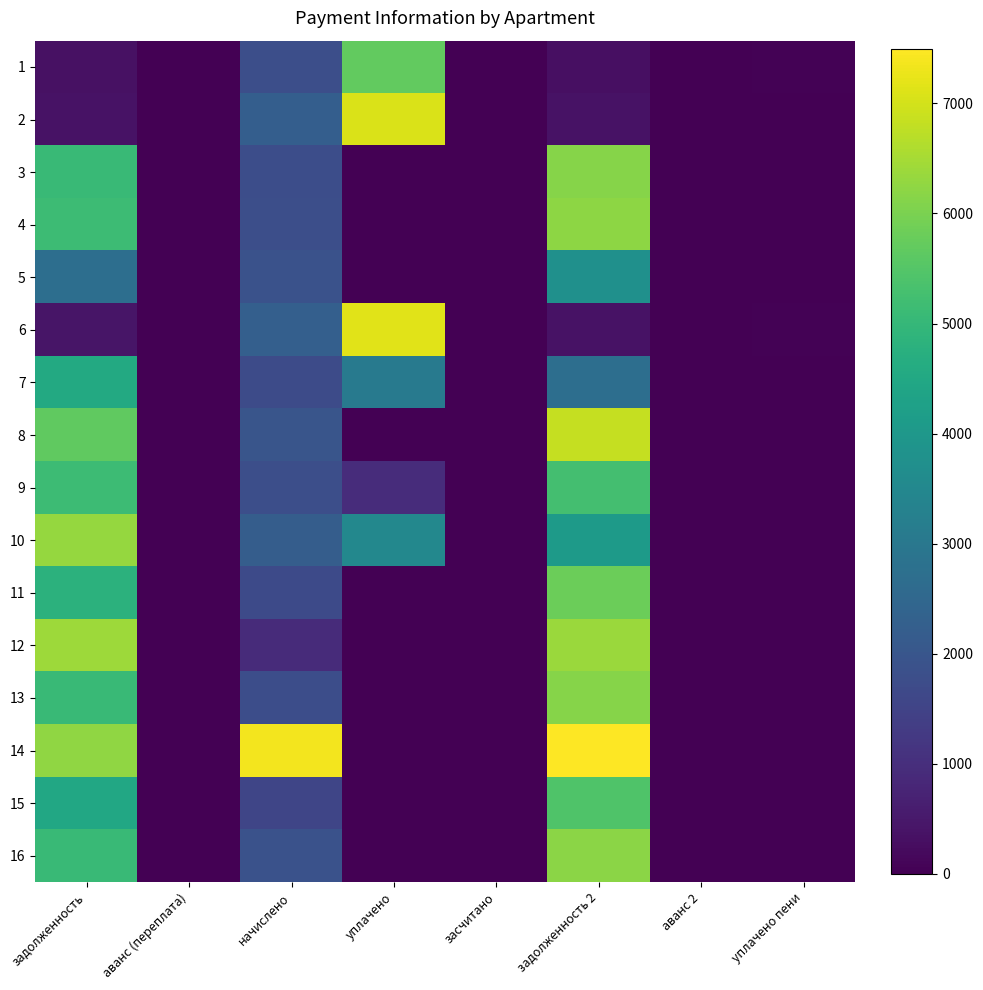

Which series has the widest spread of values?

14